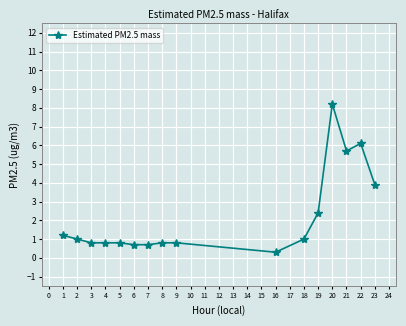

Is it true that the value at 19 is 2.4?

True